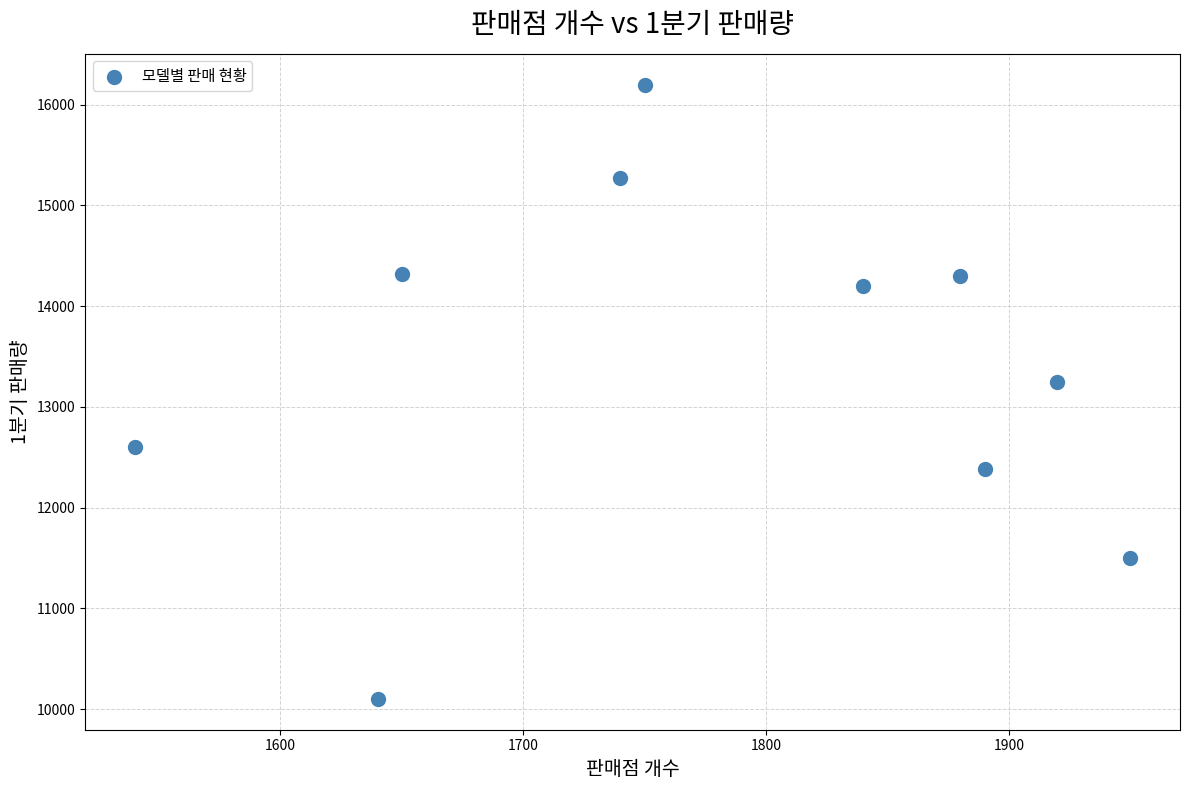

What is the average Y value?

13412